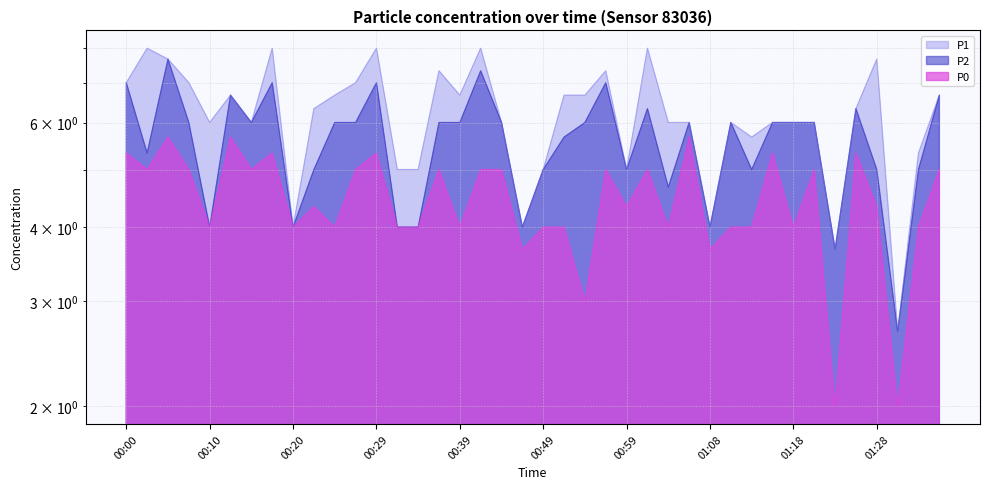

What is the sum of all P2 values?

223.0